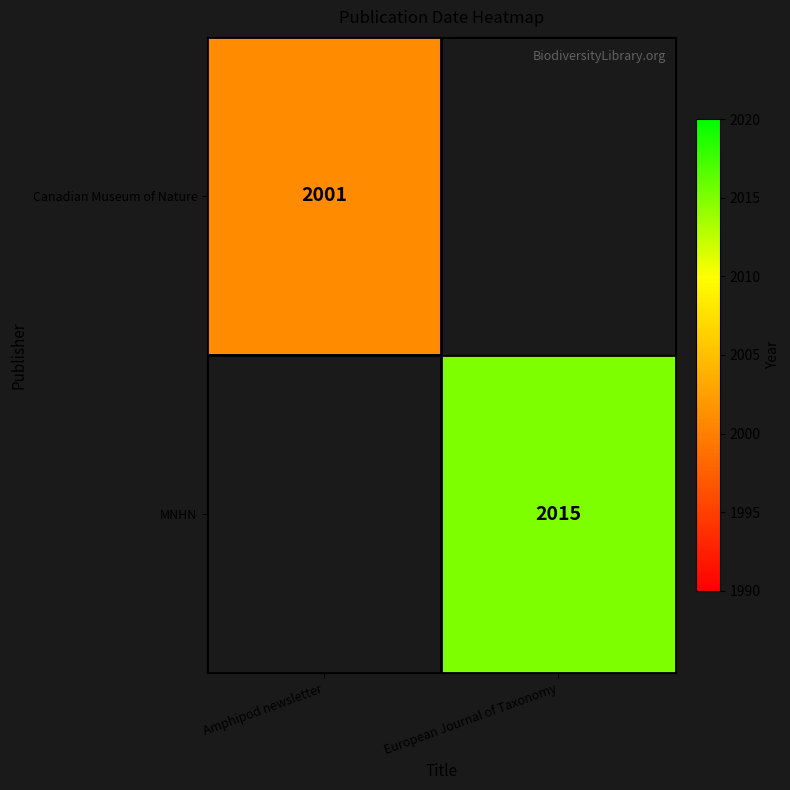

The Canadian Museum of Nature series shows 1372 at Amphipod newsletter. True or false?

False